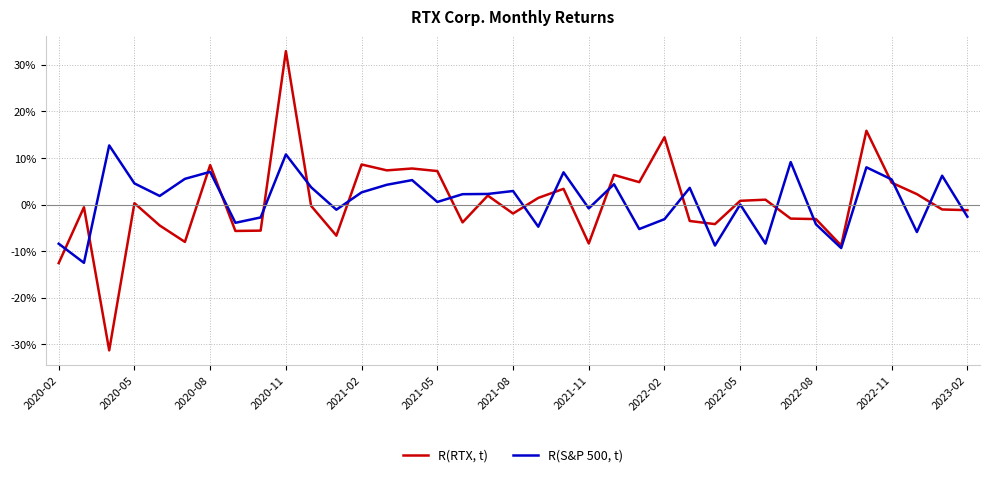

What are all the series names shown in the legend?

R(RTX, t), R(S&P 500, t)